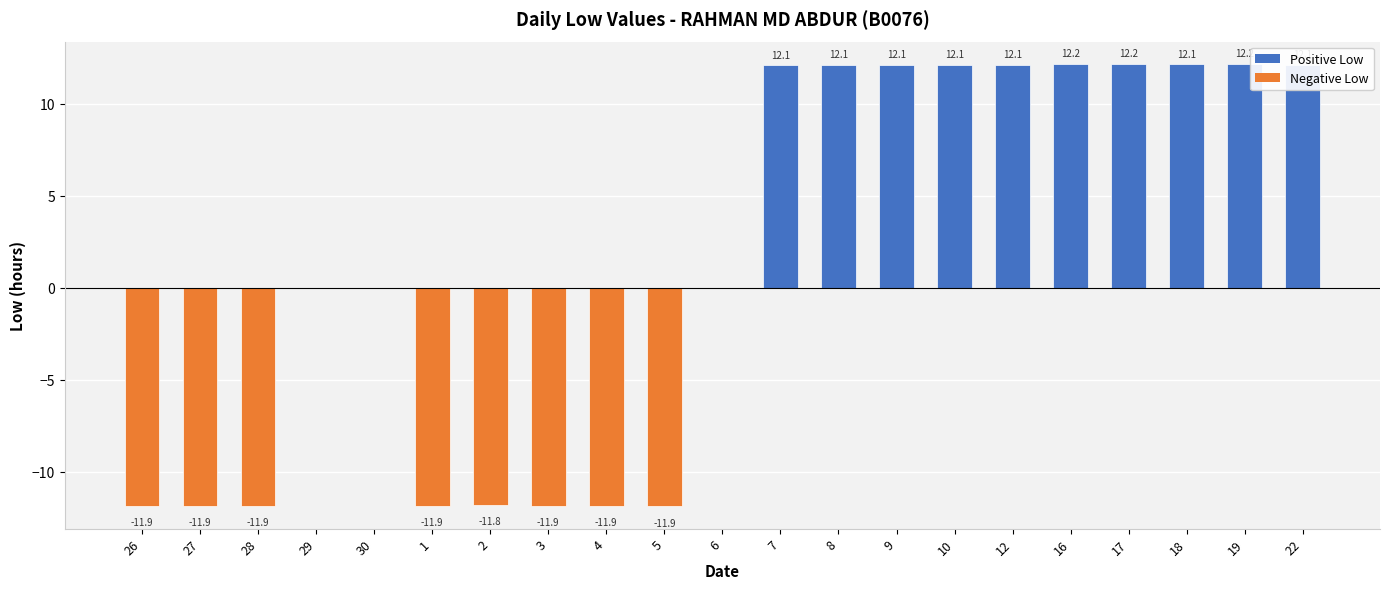

The chart shows a value of -11.9 at 28. True or false?

True